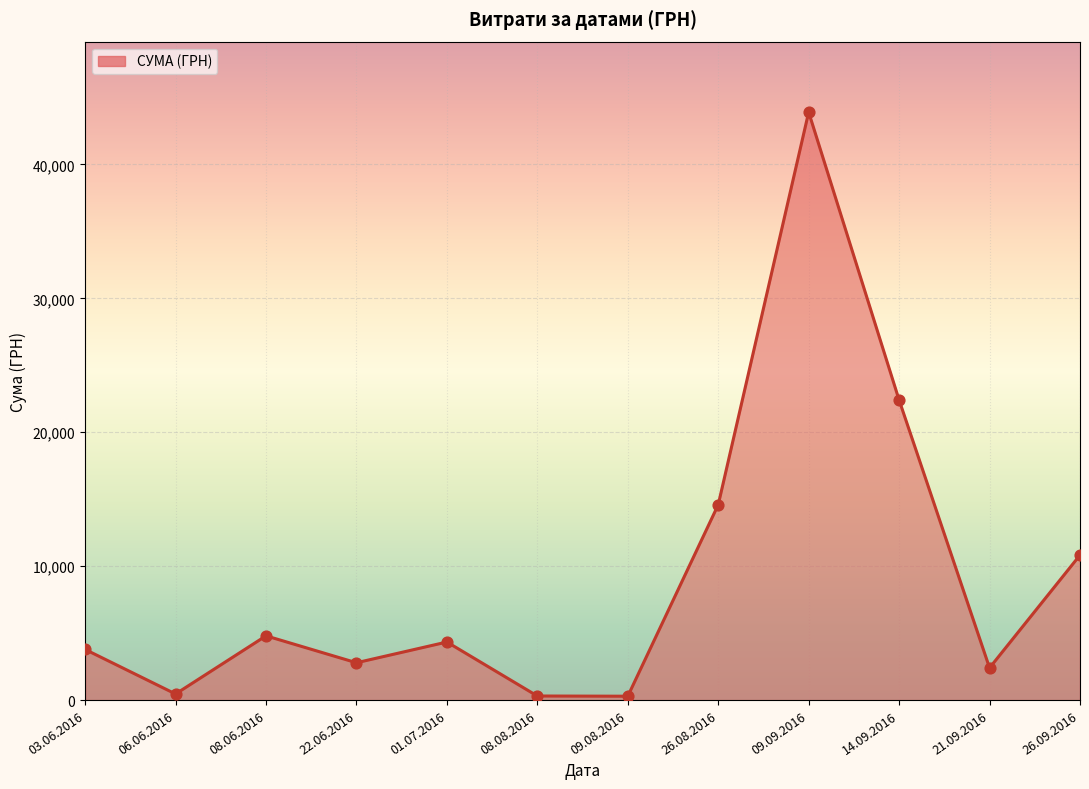

What is the change in value from 22.06.2016 to 26.09.2016?

+8040.0